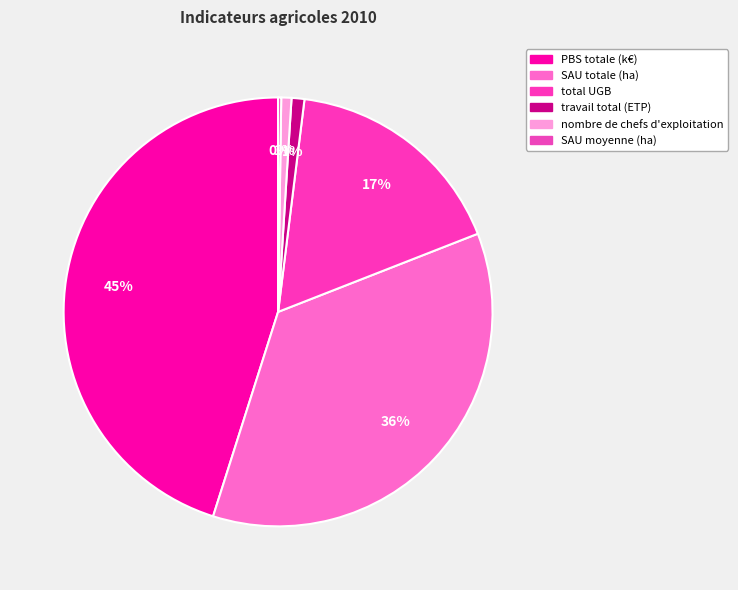

Is there any slice that represents more than half of the pie?

No